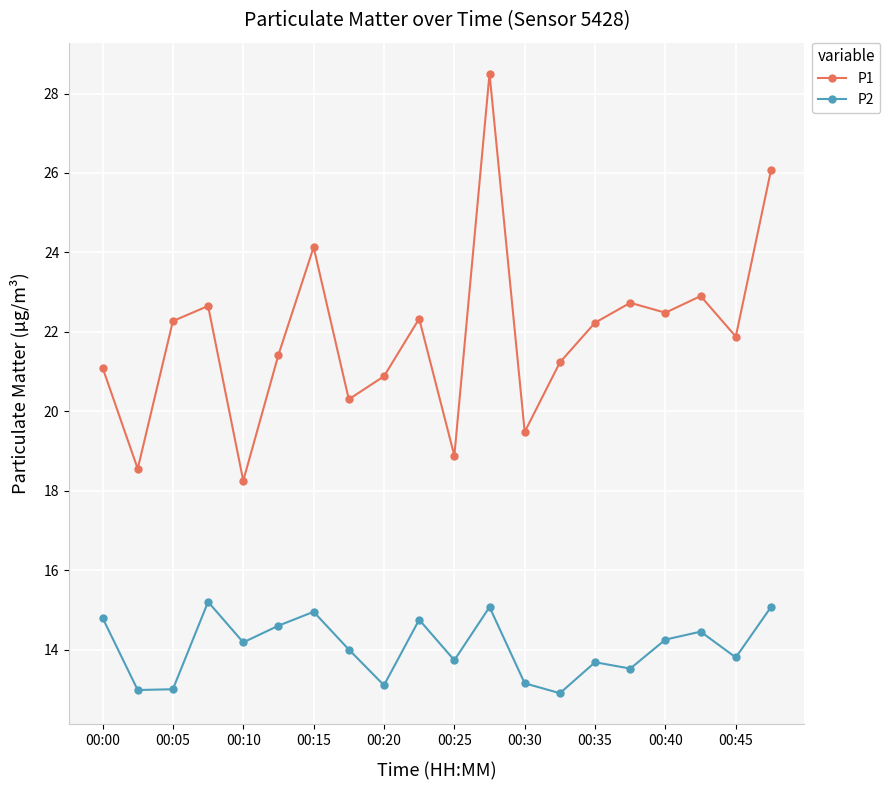

True or false: P1 has more than 2 interior local peaks.

True